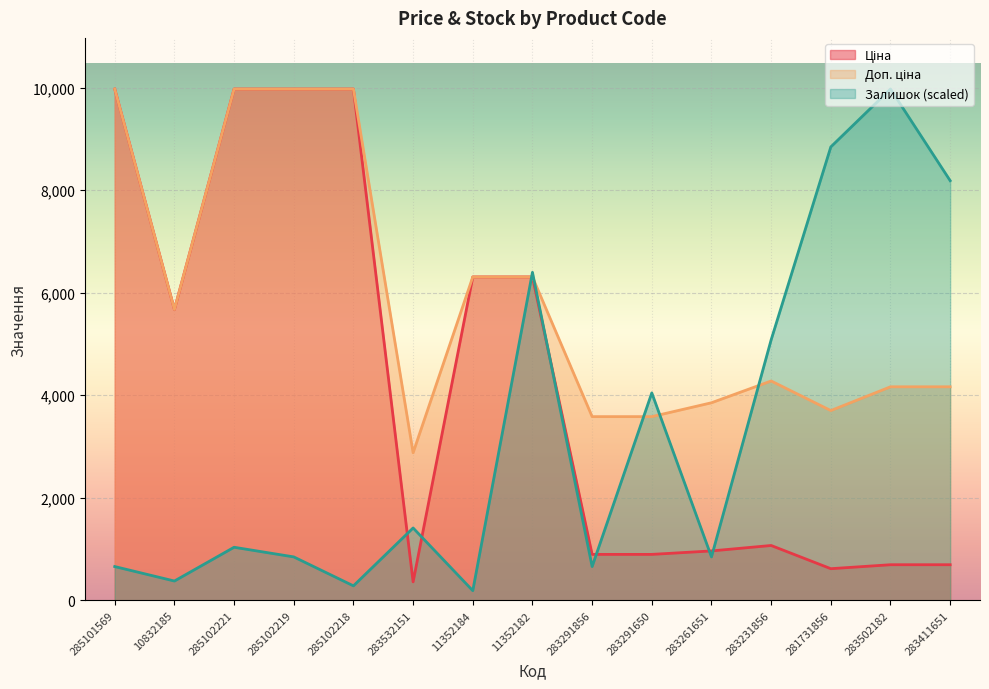

In Доп. ціна, how many points are higher than both neighbors (excluding endpoints)?

1